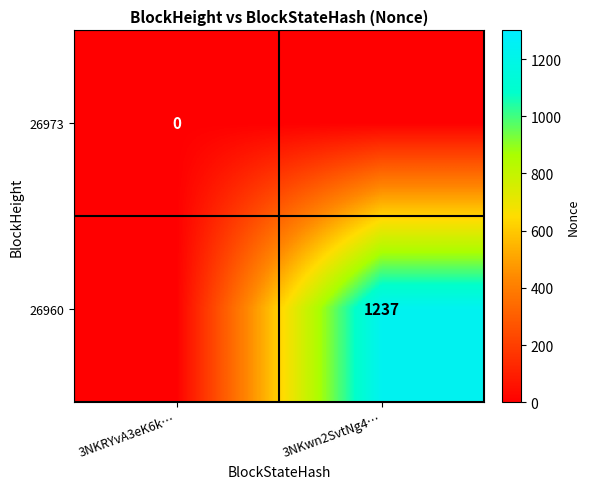

Is the value of 26973 at 3NKRYvA3eK6k… greater than the value of 26960 at 3NKwn2SvtNg4…?

No